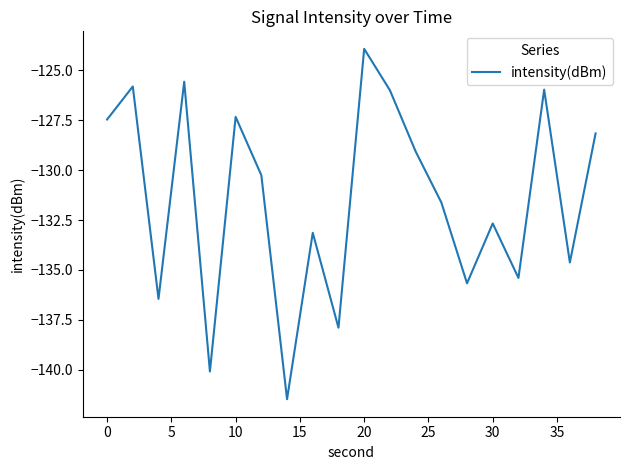

What is the smallest value displayed?

-141.5